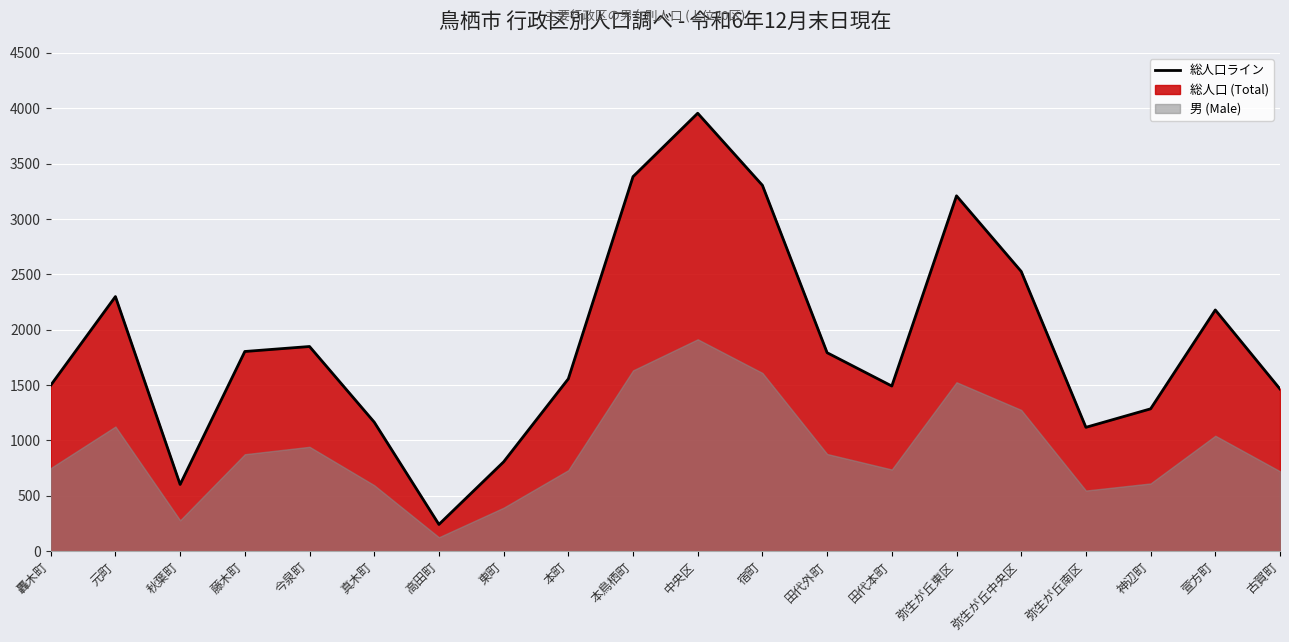

How many lines are shown in the chart?

1